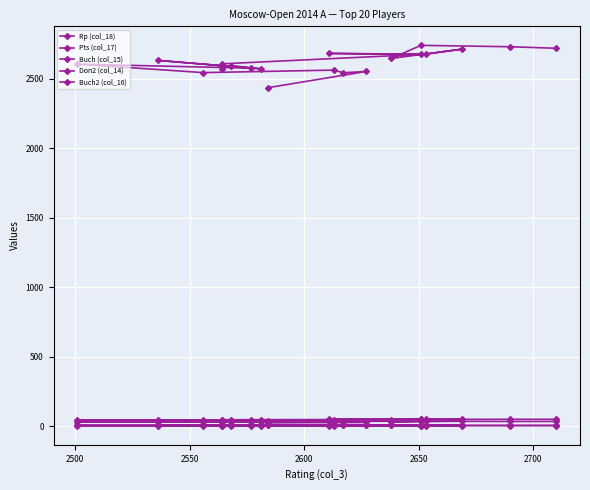

How many lines are shown in the chart?

5